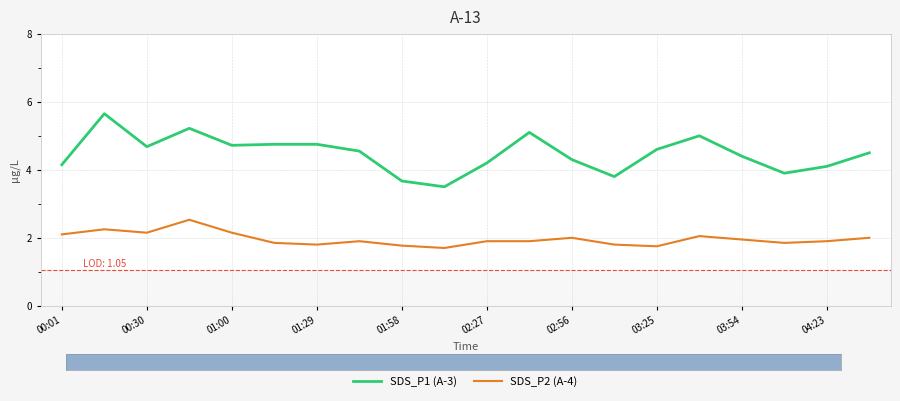

True or false: SDS_P1 (A-3) and SDS_P2 (A-4) intersect in this chart.

False